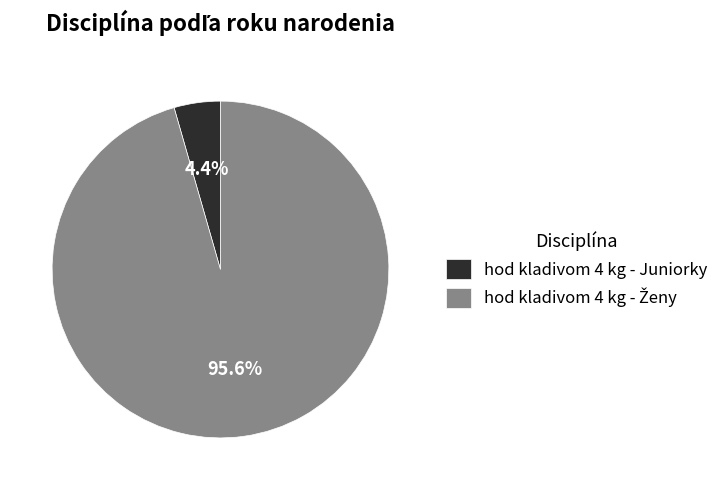

Count the number of slices in the pie.

2